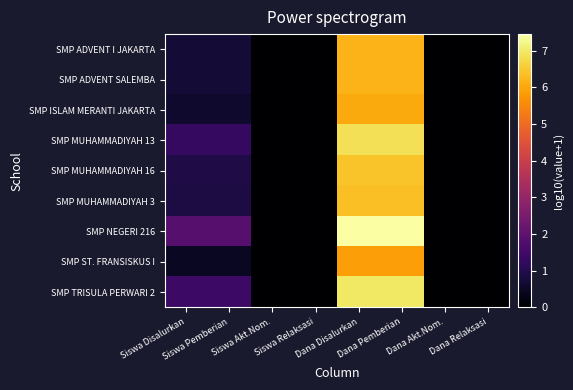

Which has a higher value, Siswa Disalurkan or Dana Pemberian?

Dana Pemberian